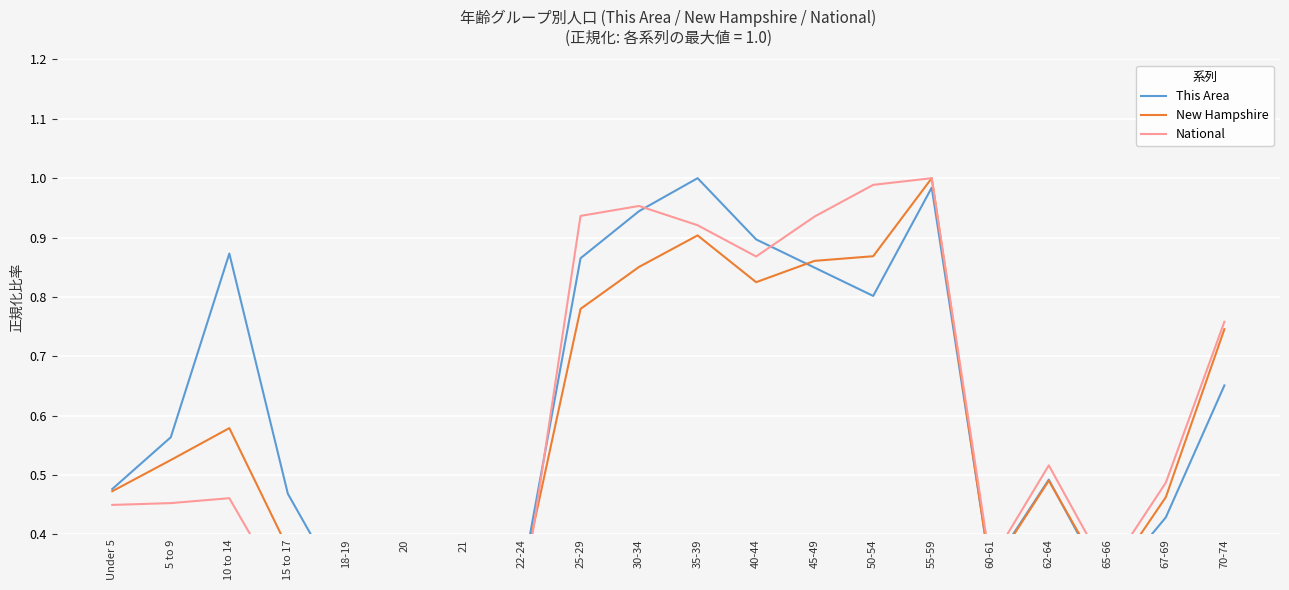

Where do This Area and New Hampshire first cross each other?

40-44 and 45-49